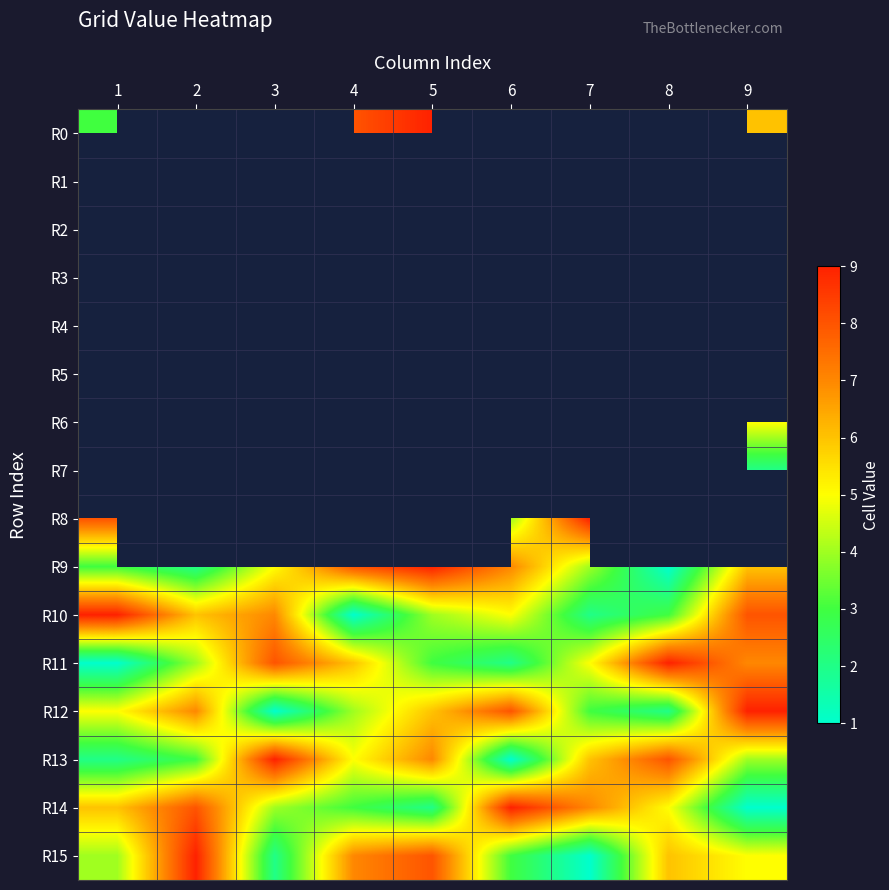

At which category is the sum across all series the highest?

5